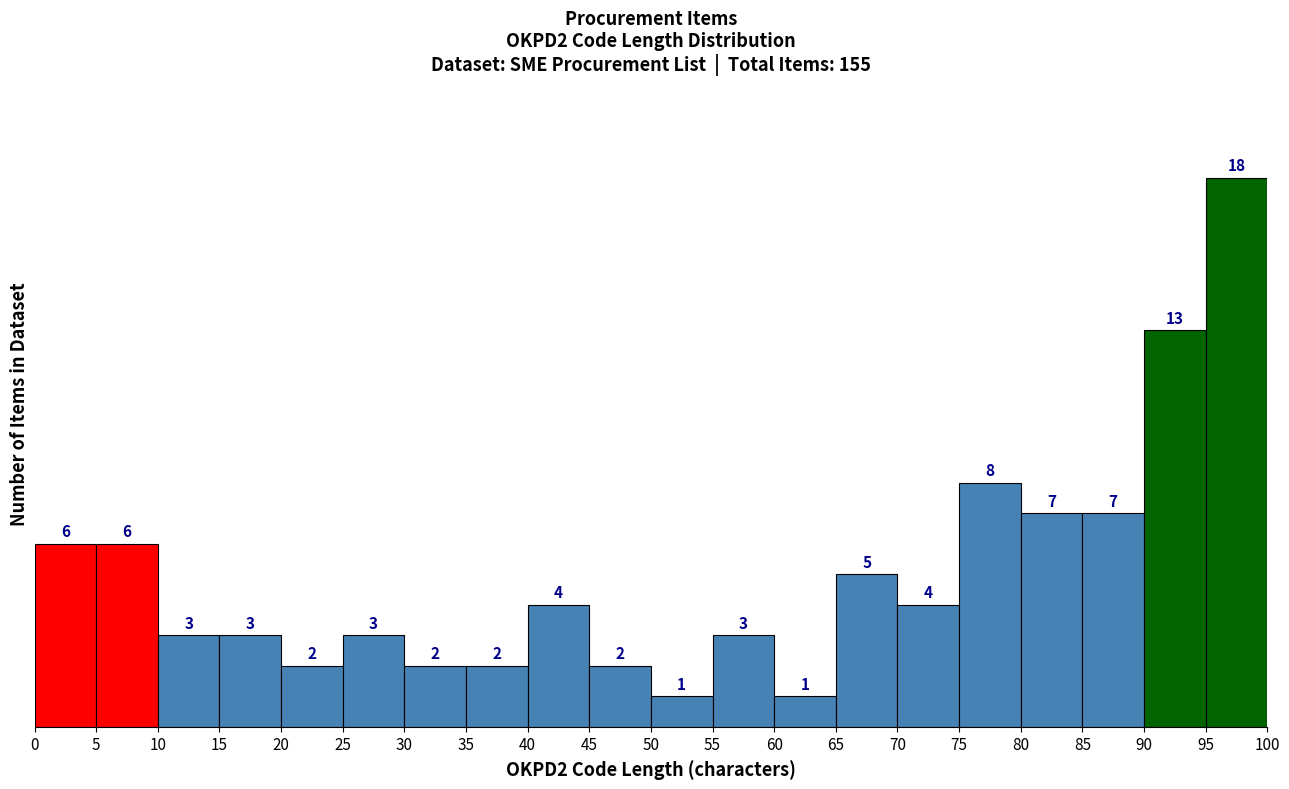

What is the height of the bar covering 15 to 20 on the x-axis?

3